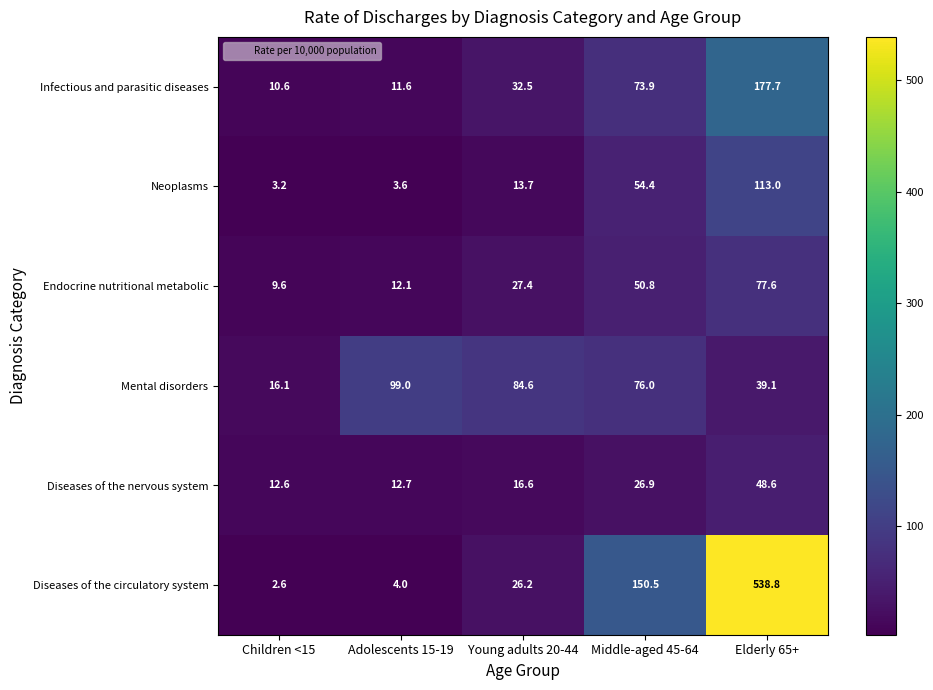

At how many categories does at least one series exceed 211?

1